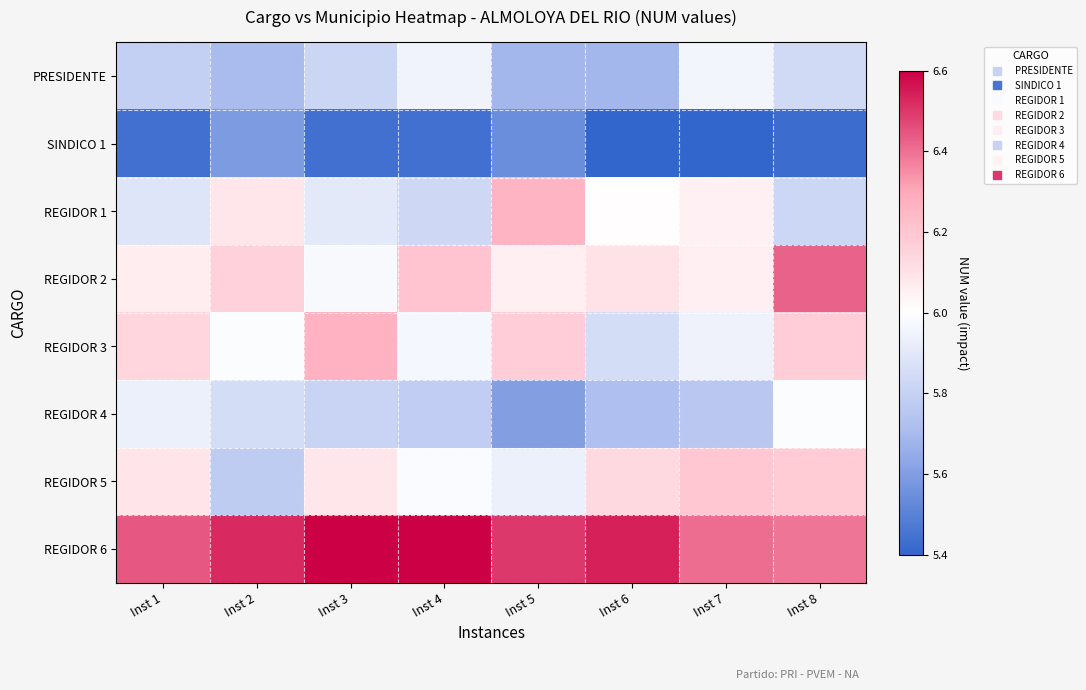

What is the maximum value shown in the chart?

6.6